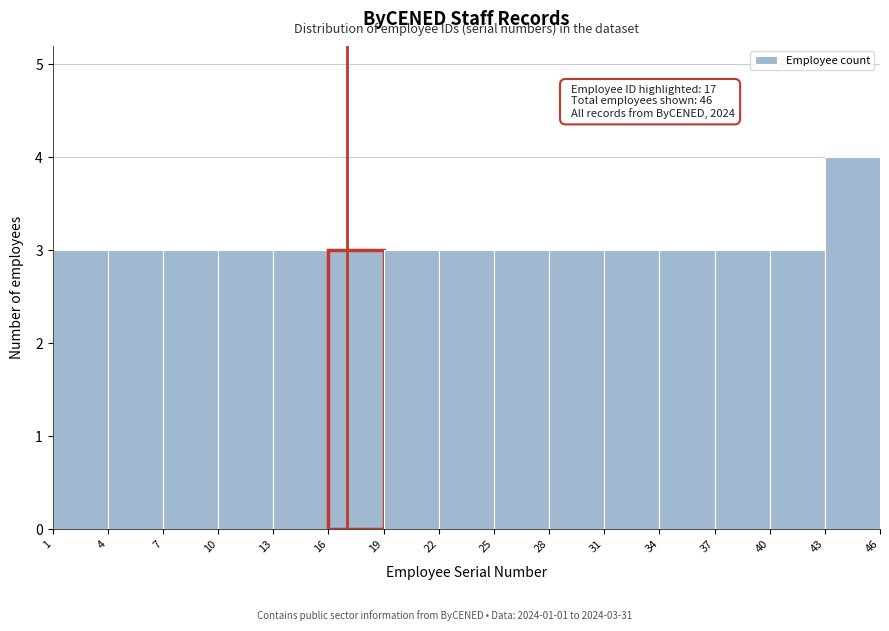

Which range on the x-axis has the tallest bar?

43 to 46